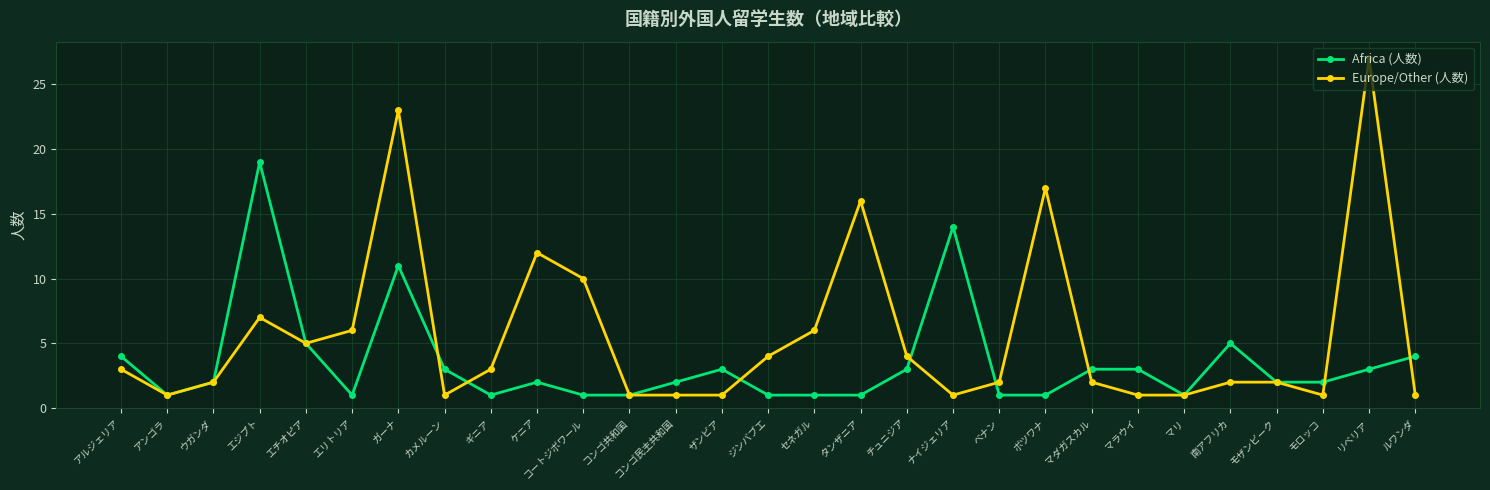

The value of Africa (人数) at リベリア is 3. True or false?

True